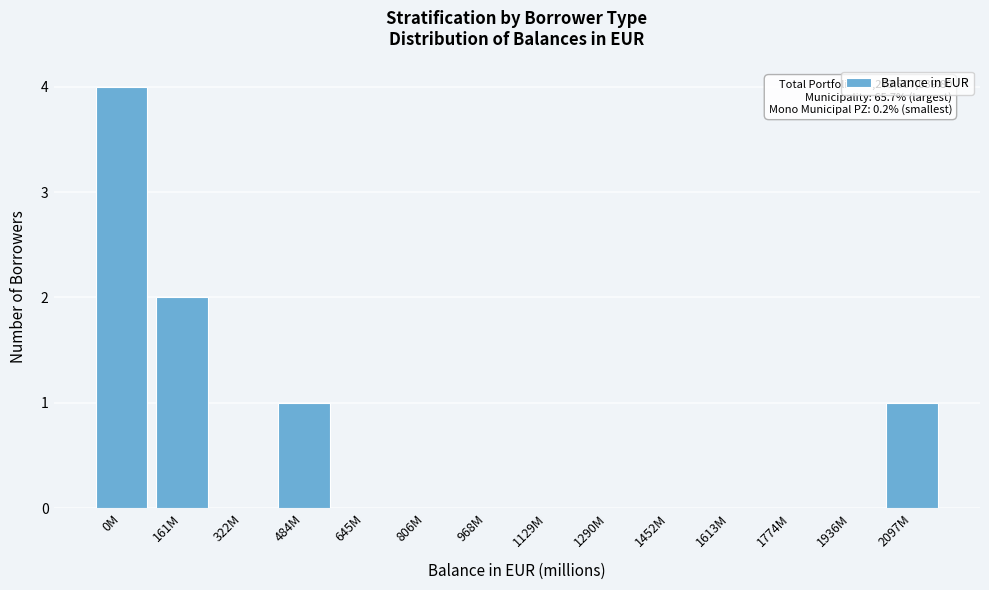

Reading right to left, extract all data points from this chart.

2097M=1	1936M=0	1774M=0	1613M=0	1452M=0	1290M=0	1129M=0	968M=0	806M=0	645M=0	484M=1	322M=0	161M=2	0M=4